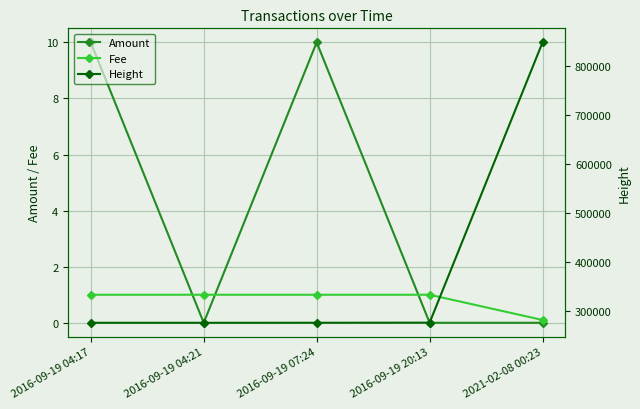

Is this an area chart (filled region under the line)?

No